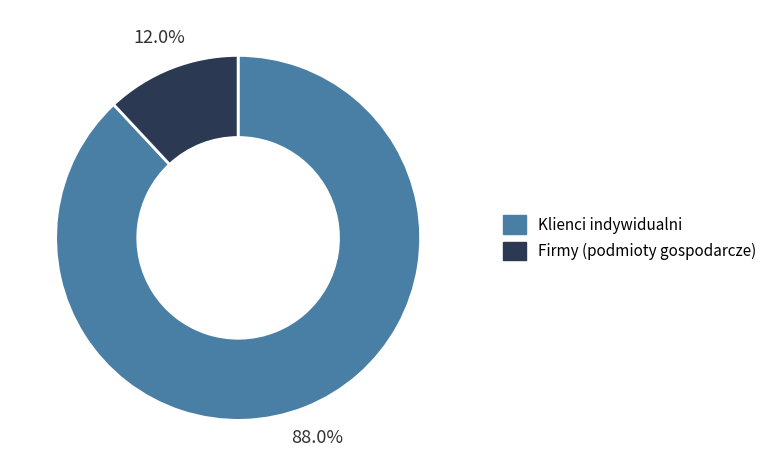

To the nearest percent, what is the difference between the largest and smallest slice percentages?

76%